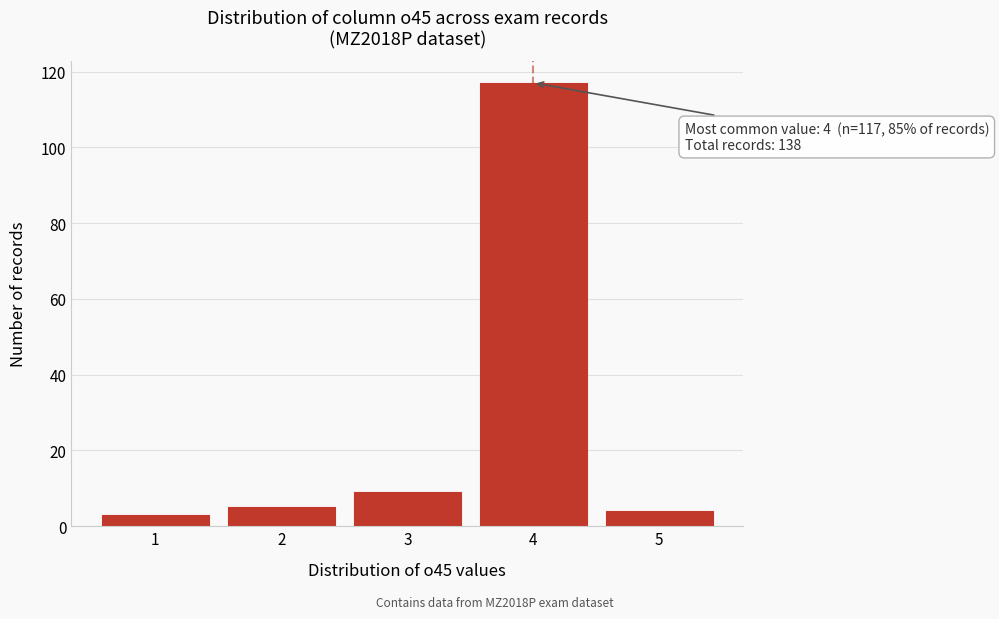

Reading left to right, what are all the values shown in this chart?

3	5	9	117	4